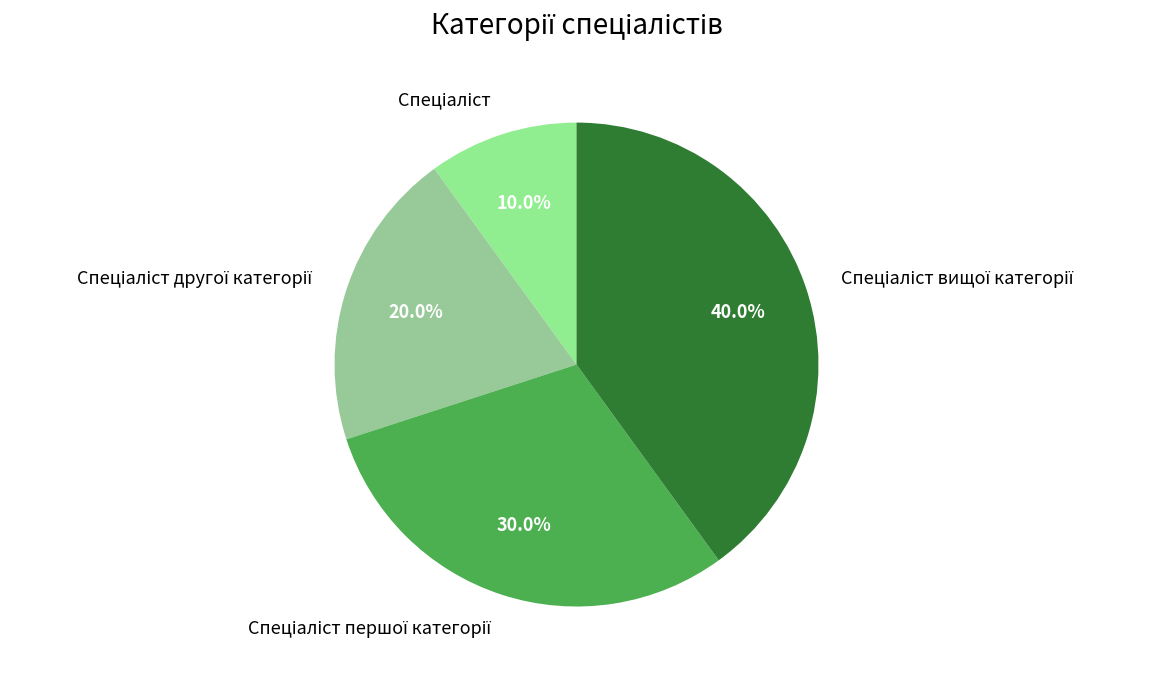

To the nearest percent, what is the difference between the largest and smallest slice percentages?

30%